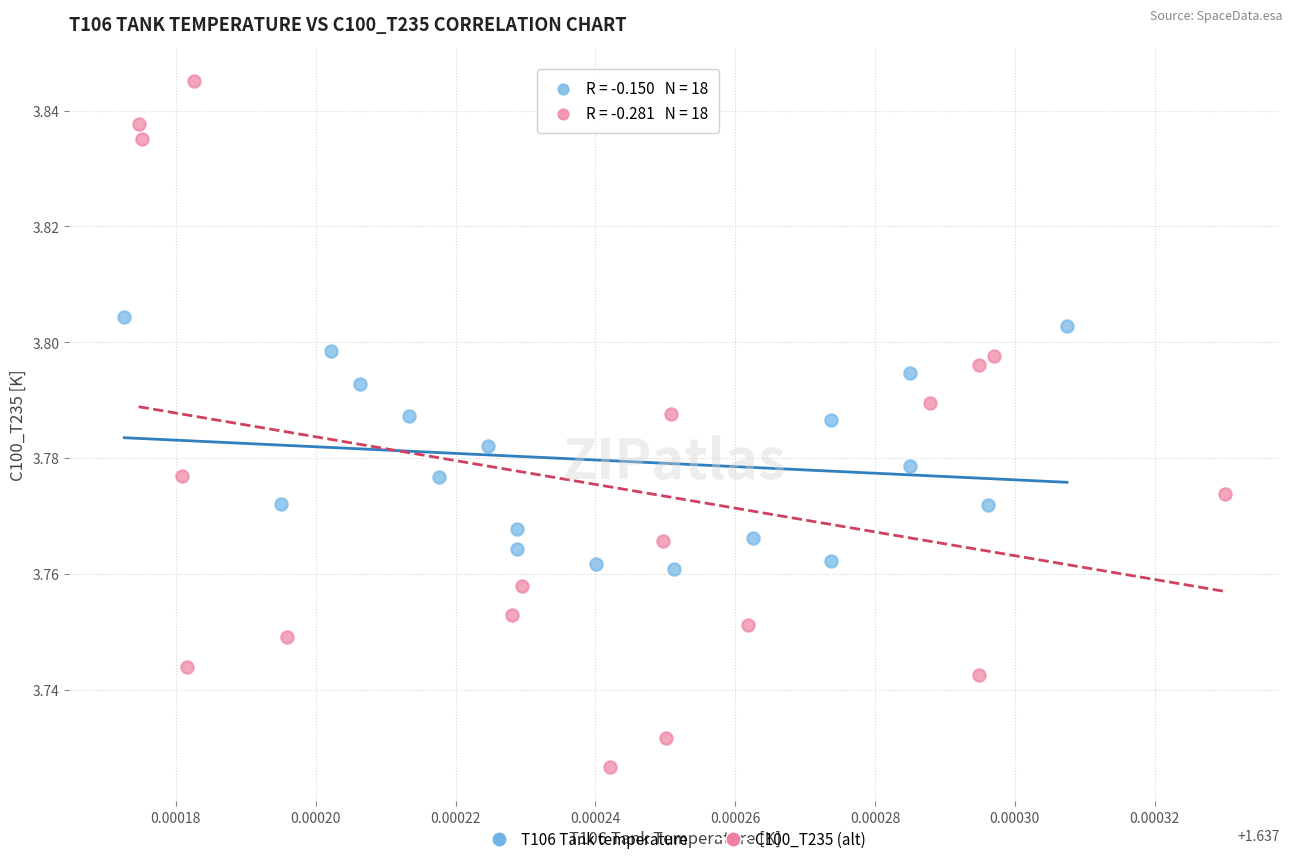

Which series reaches the maximum Y coordinate?

C100_T235 (alt)